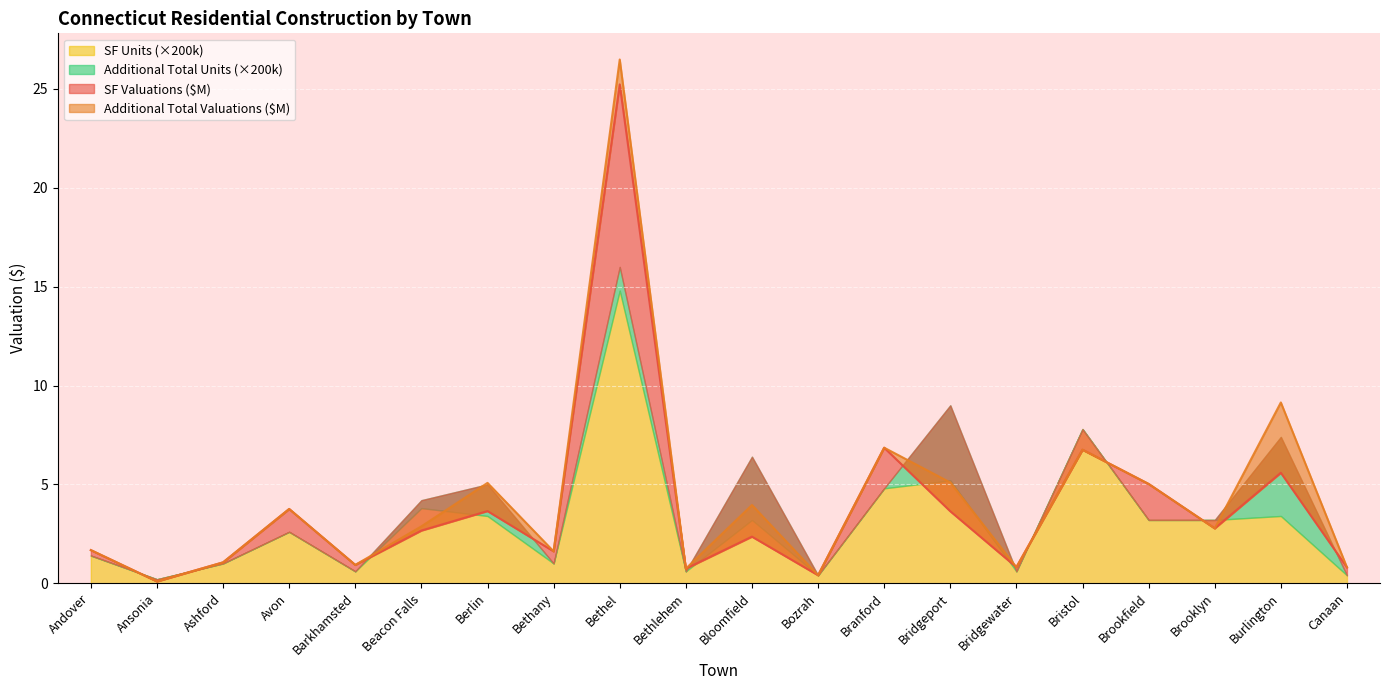

Where is the first local minimum for SF Valuations?

Ansonia